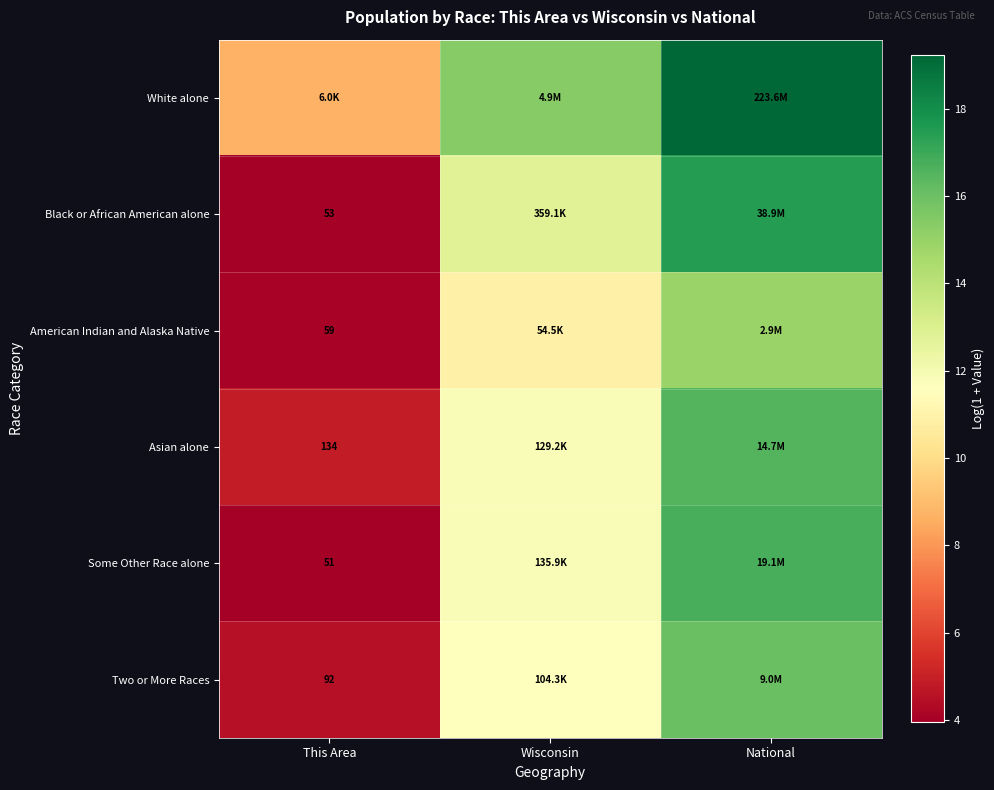

What is the difference between the highest and lowest values at Wisconsin?

4.5